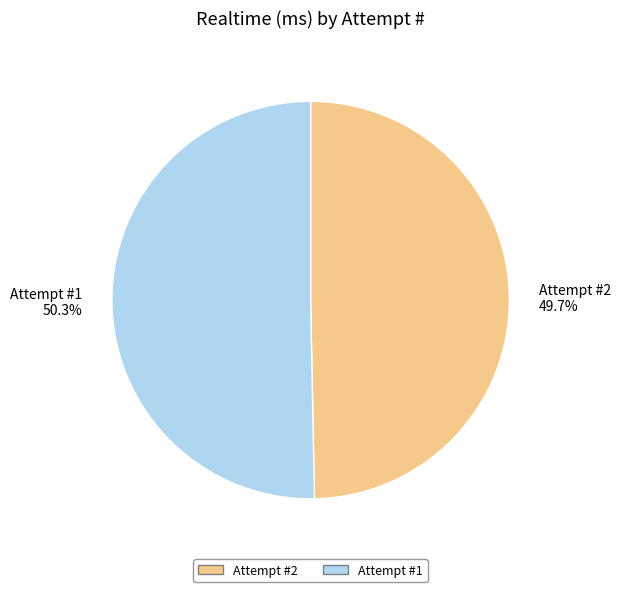

What is the total percentage of Attempt #1 50.3% and Attempt #2 49.7%?

100.0%